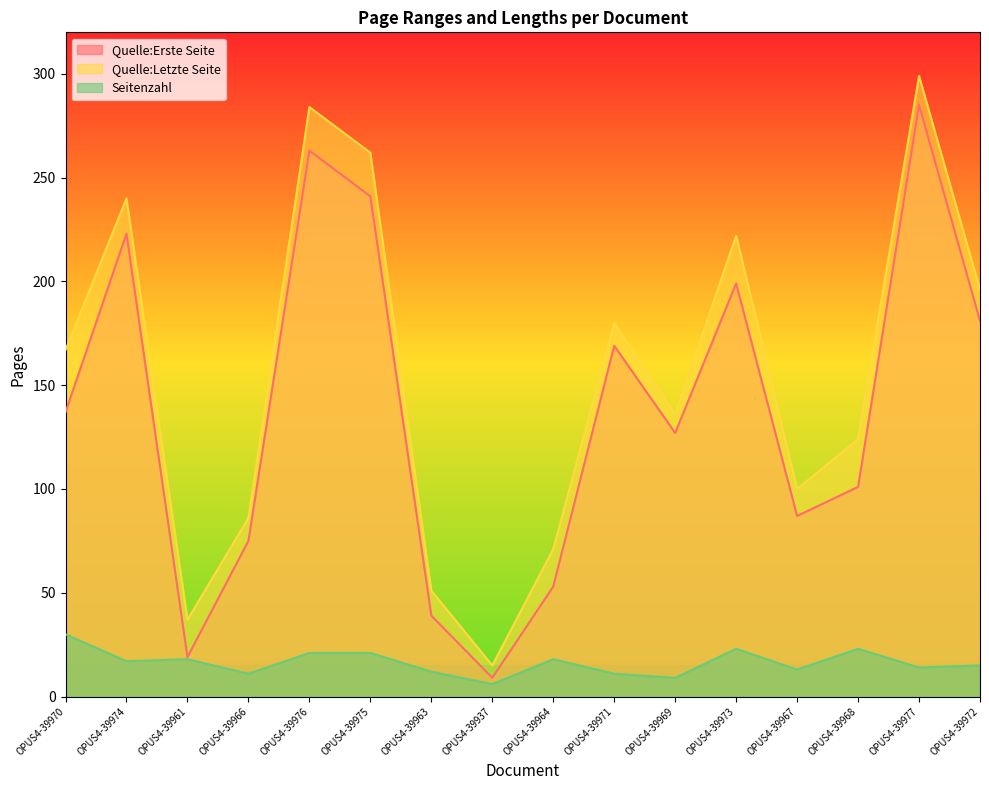

Reading left to right, list all the values displayed in this chart.

Quelle:Erste Seite: 137	223	19	75	263	241	39	9	53	169	127	199	87	101	285	181
Quelle:Letzte Seite: 167	240	37	86	284	262	51	15	71	180	136	222	100	124	299	196
Seitenzahl: 30	17	18	11	21	21	12	6	18	11	9	23	13	23	14	15